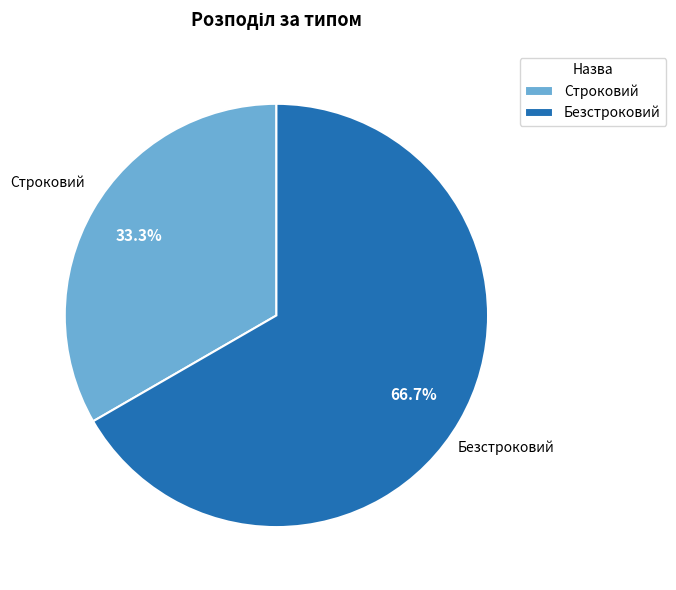

Which slice is the largest?

Безстроковий